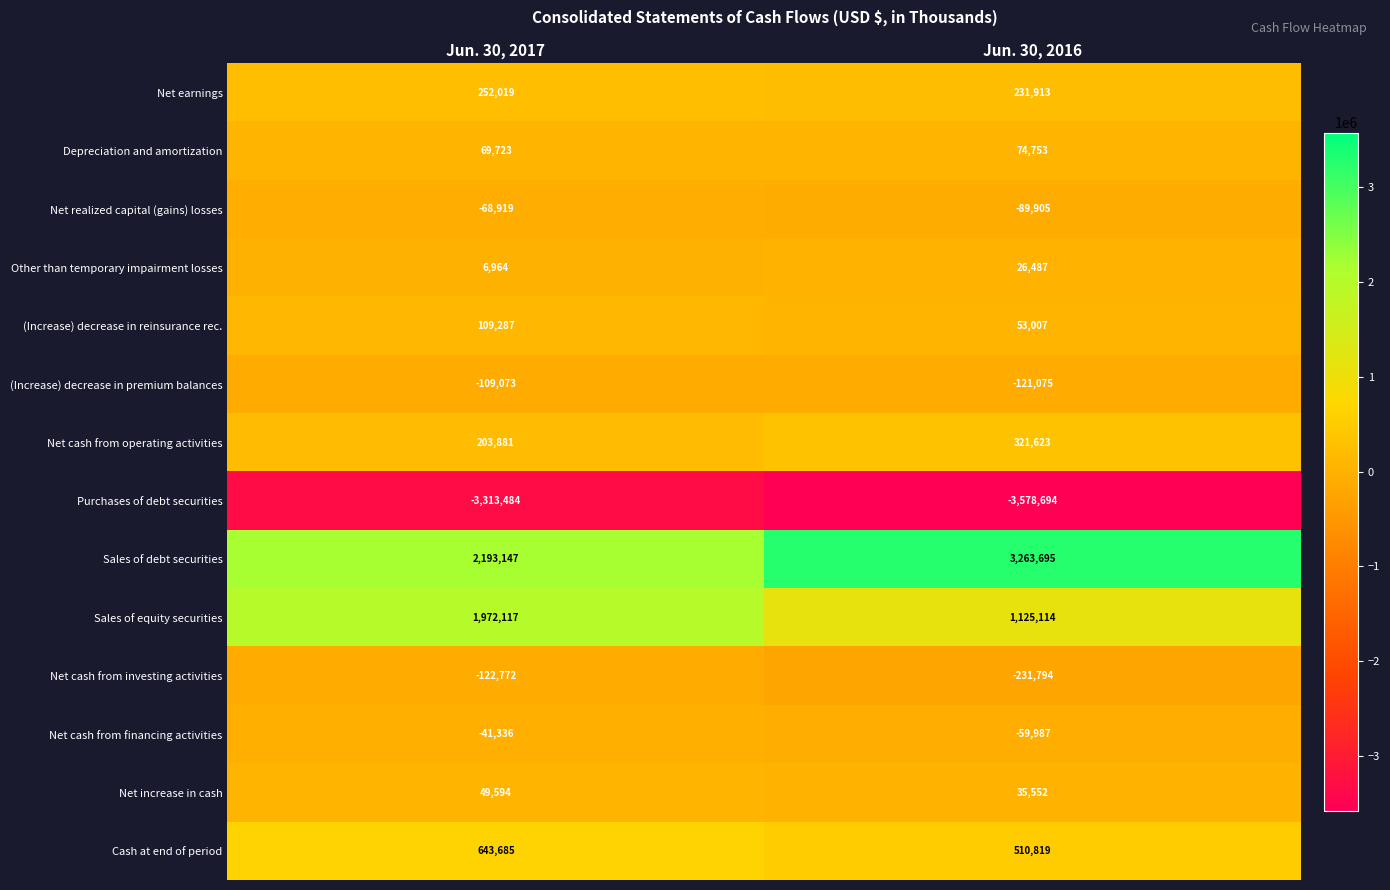

The value of Net earnings at Jun. 30, 2017 is 252019. True or false?

True